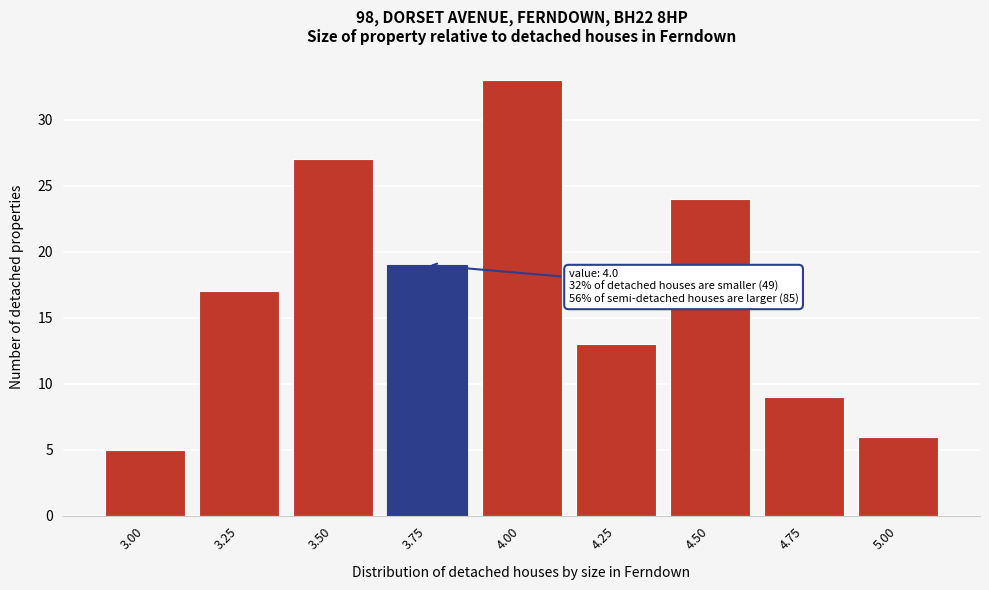

Reading right to left, list all the values displayed in this chart.

6	9	24	13	33	19	27	17	5